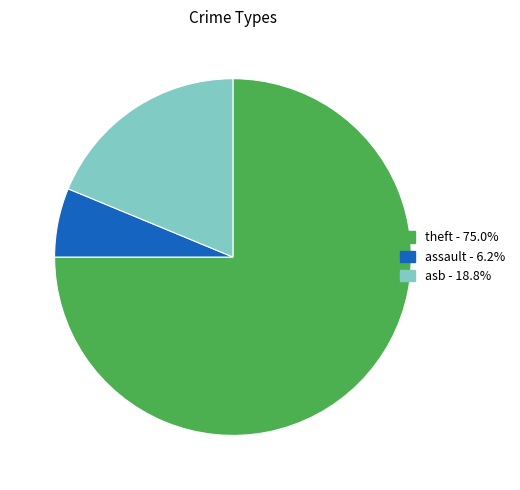

How many slices are in this pie chart?

3